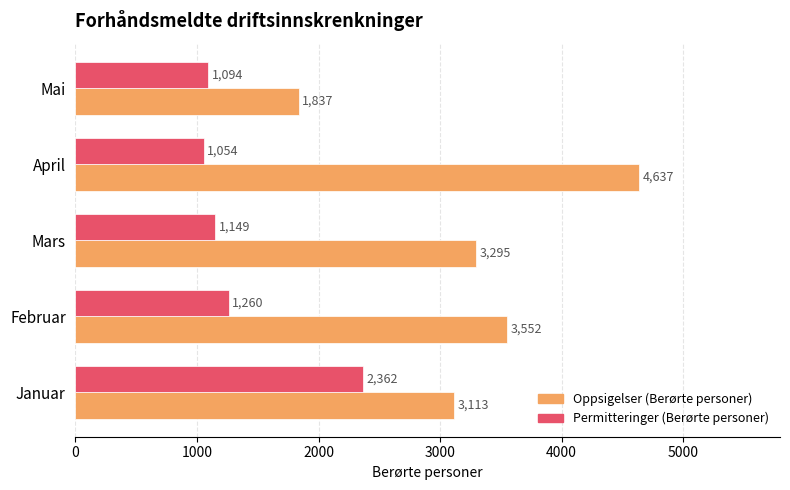

What is the average value of the Oppsigelser (Berørte personer) series?

3287